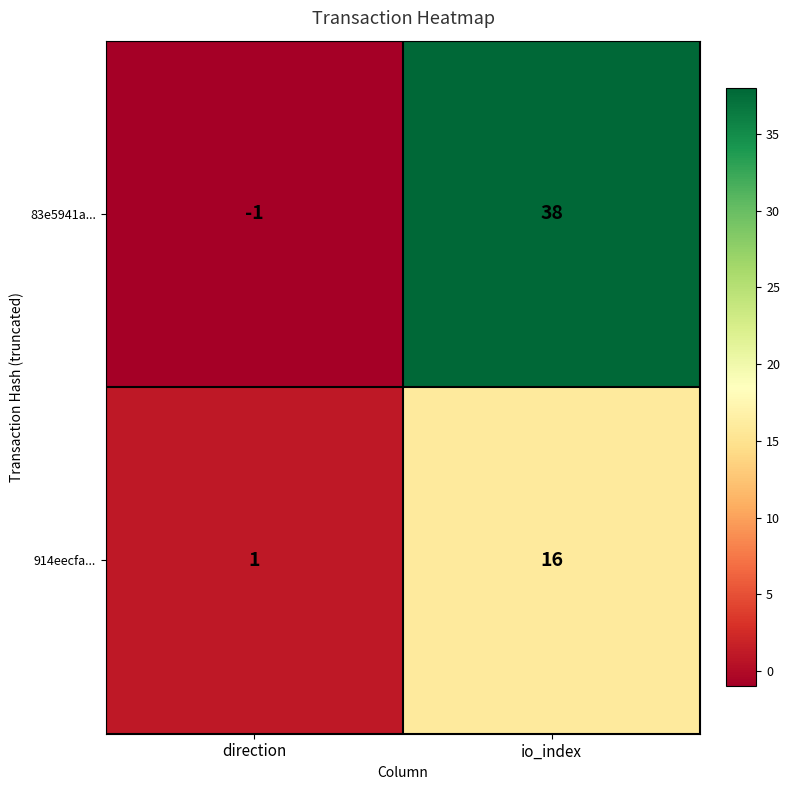

Between direction and io_index, which series saw the biggest shift?

83e5941a...